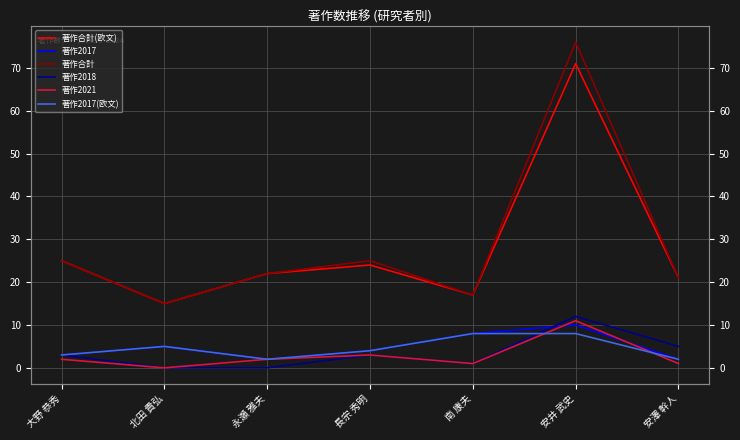

Is it true that 著作2017(欧文) equals 3 at 大野 恭秀?

True